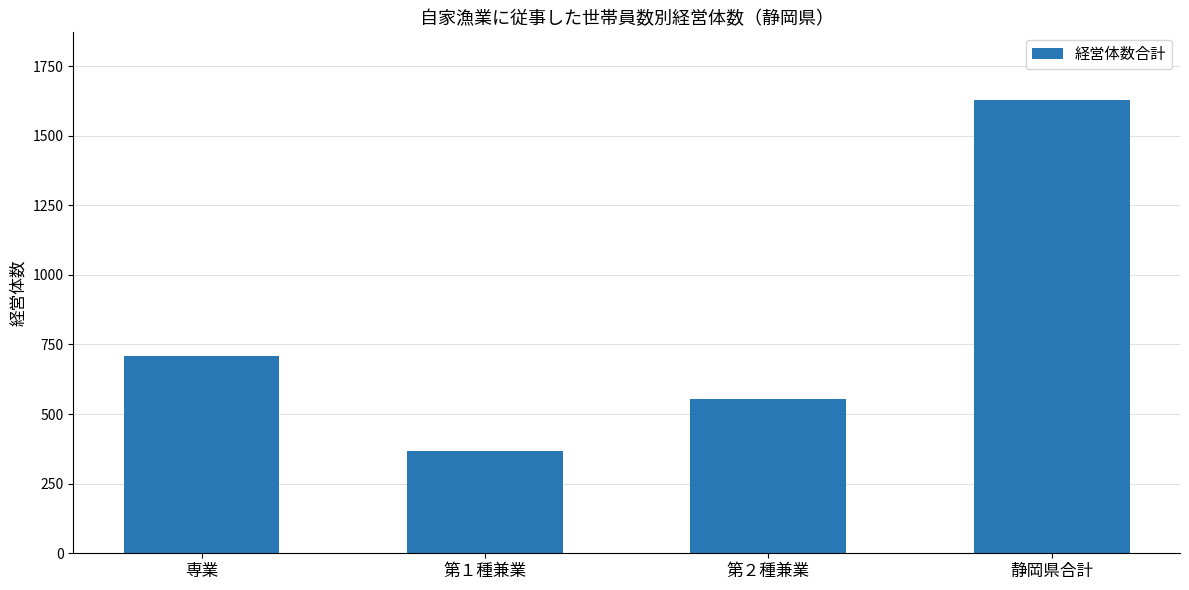

What is the difference between the second highest and second lowest values?

153